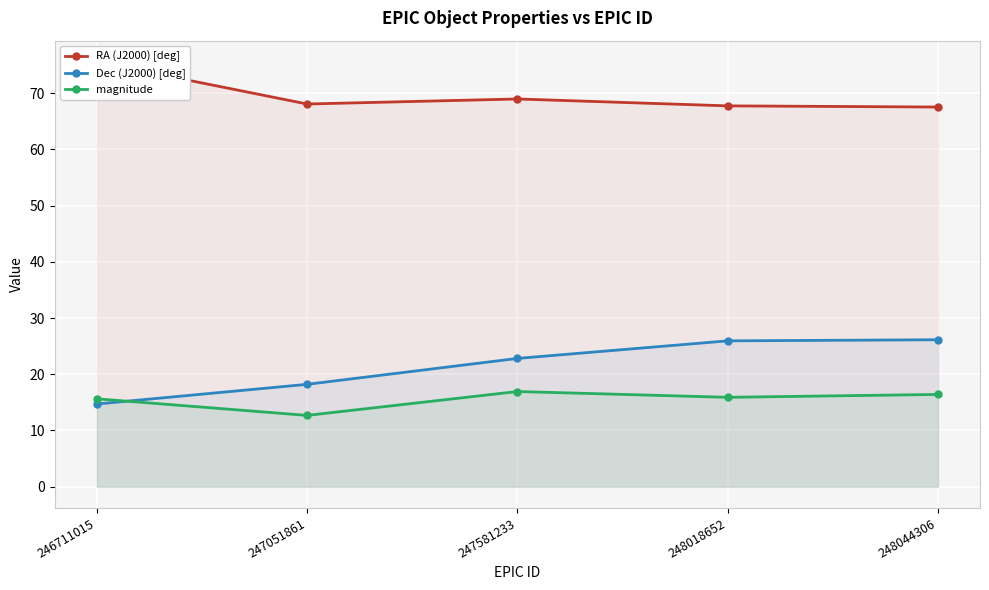

True or false: magnitude and Dec (J2000) [deg] intersect in this chart.

True